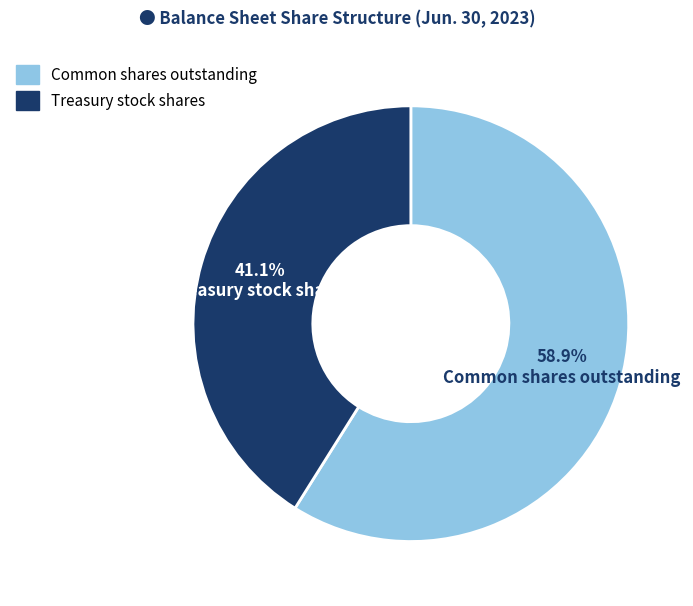

Does any single category account for the majority?

Yes